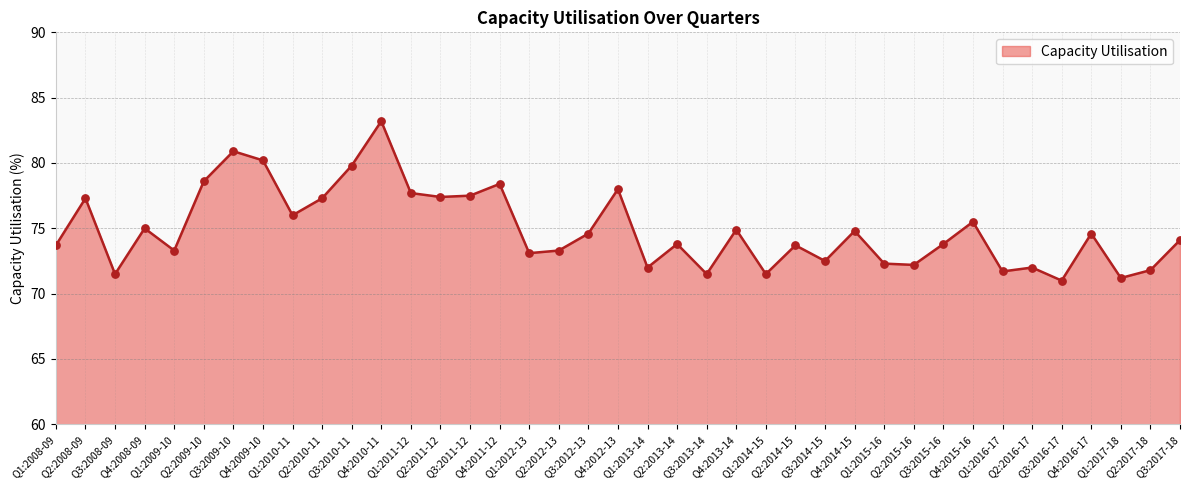

What is the ratio of the value at Q3:2015-16 to the value at Q2:2011-12?

1.0